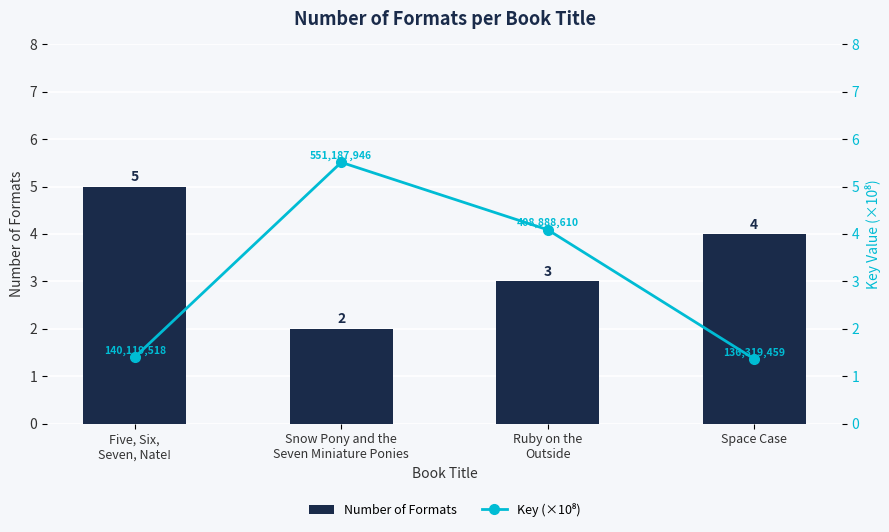

What is the difference between the maximum and minimum values in the Key (×10⁸) series?

4.1